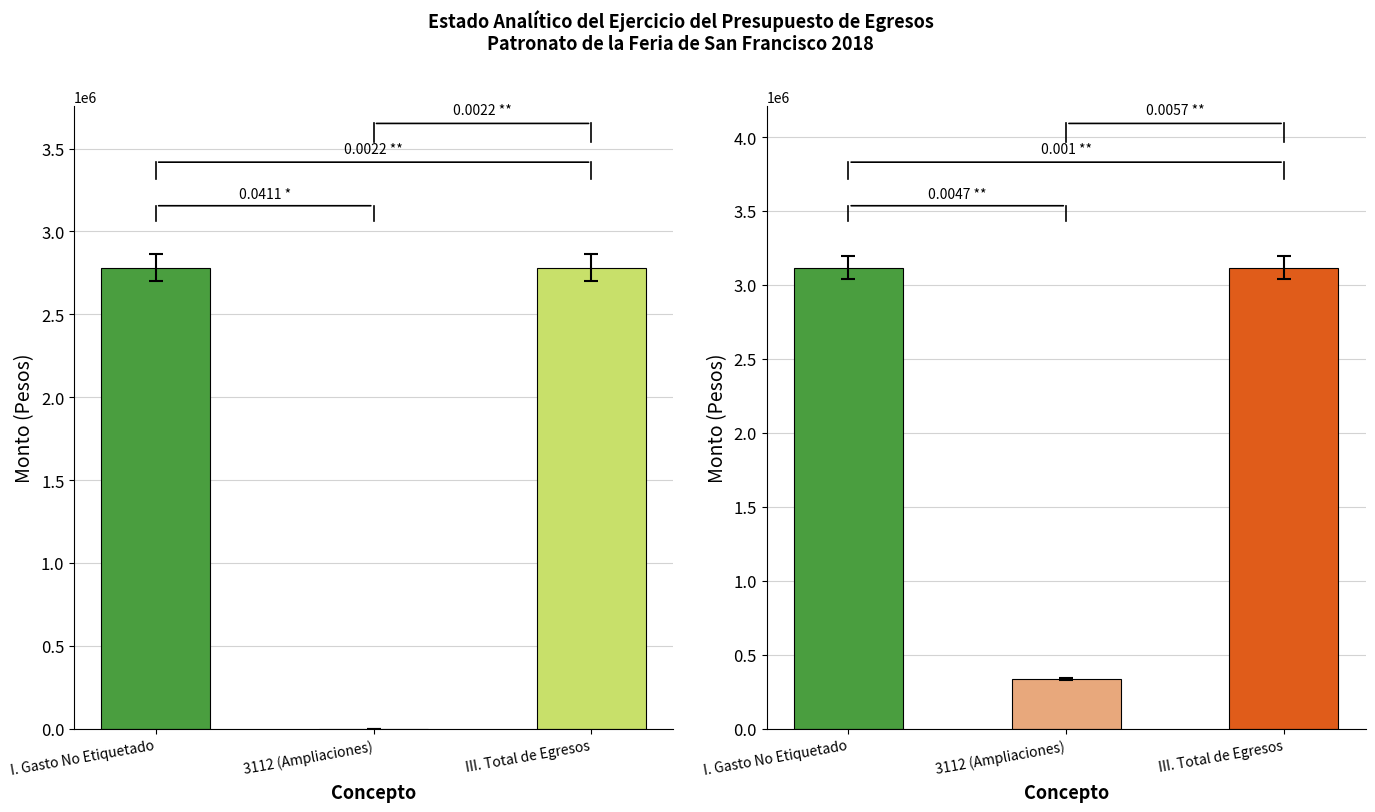

At which label is Aprobado (d) closest to 1391250?

I. Gasto No Etiquetado